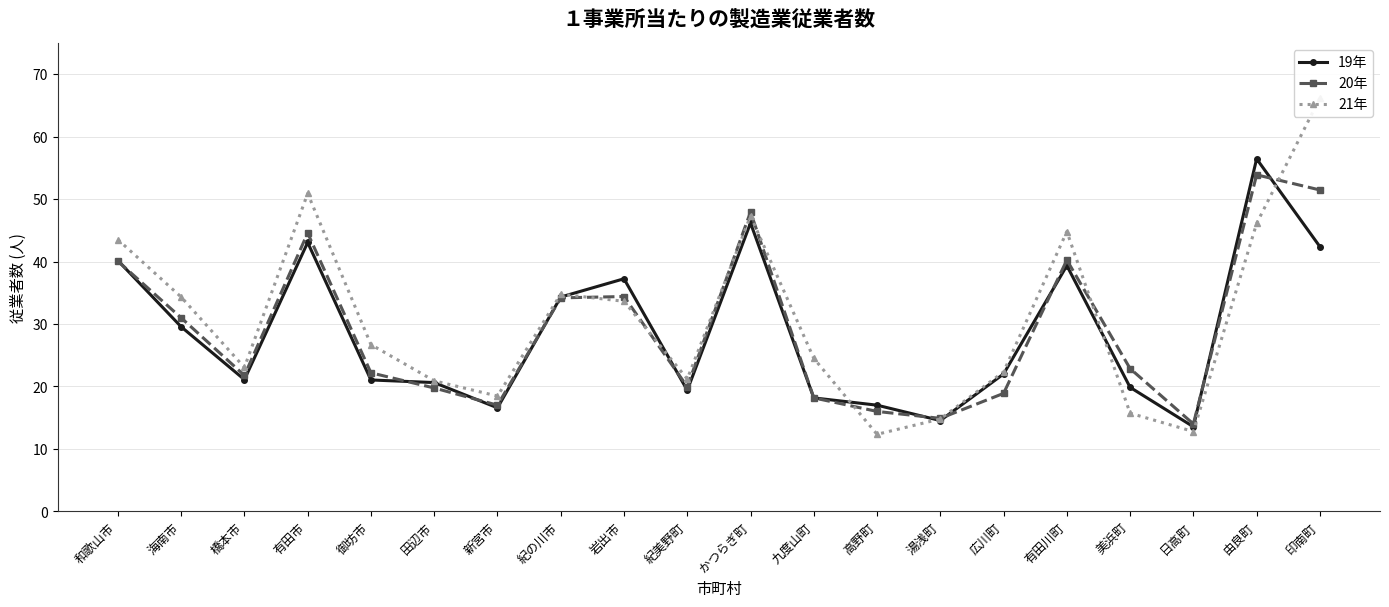

What is the difference between the 21年 values at 紀の川市 and 美浜町?

19.1